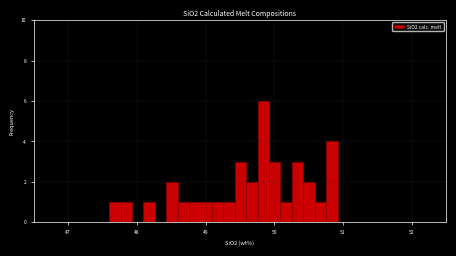

Around what value on the x-axis is the tallest bar? Give the approximate position of its centre, as read against the axis.

49.8